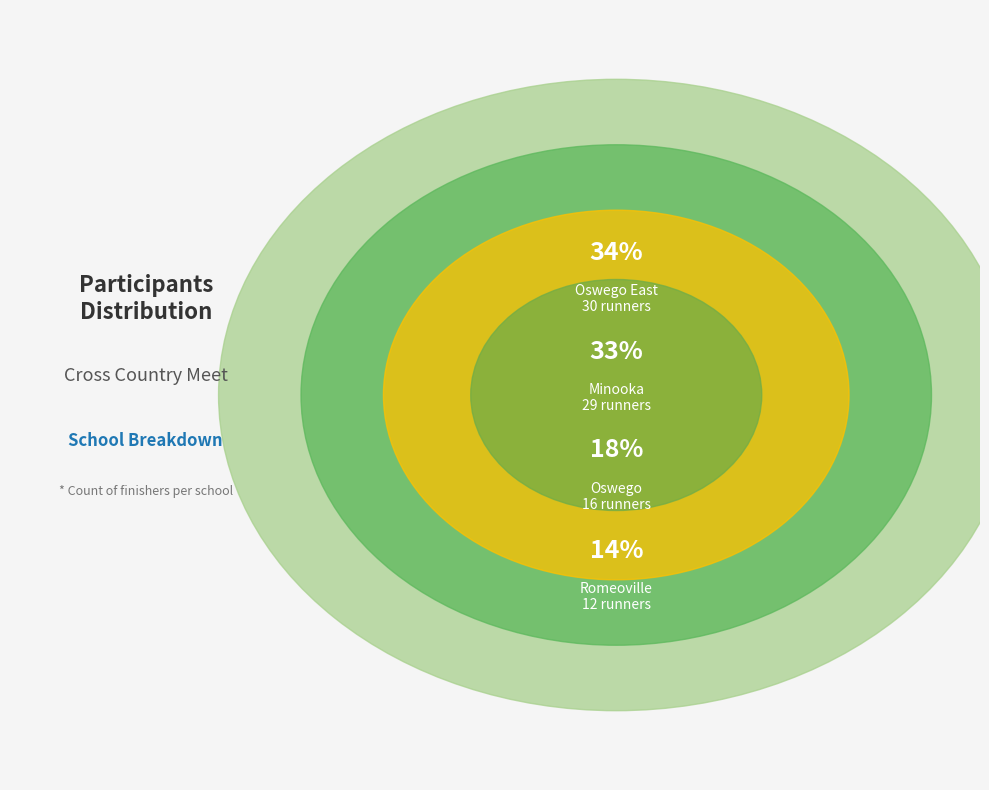

What is the smallest slice in the pie chart?

Romeoville